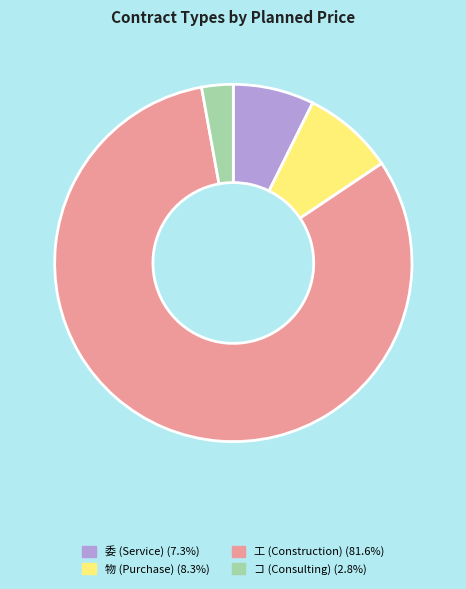

Is there any slice that represents more than half of the pie?

Yes